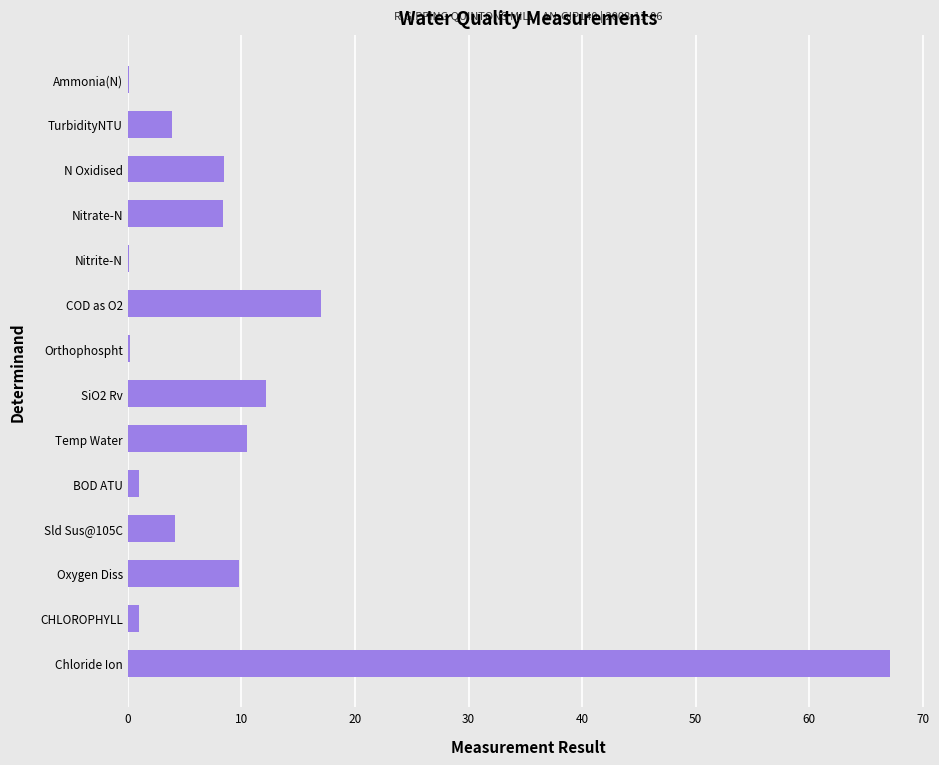

At which label is the value closest to 33?

COD as O2